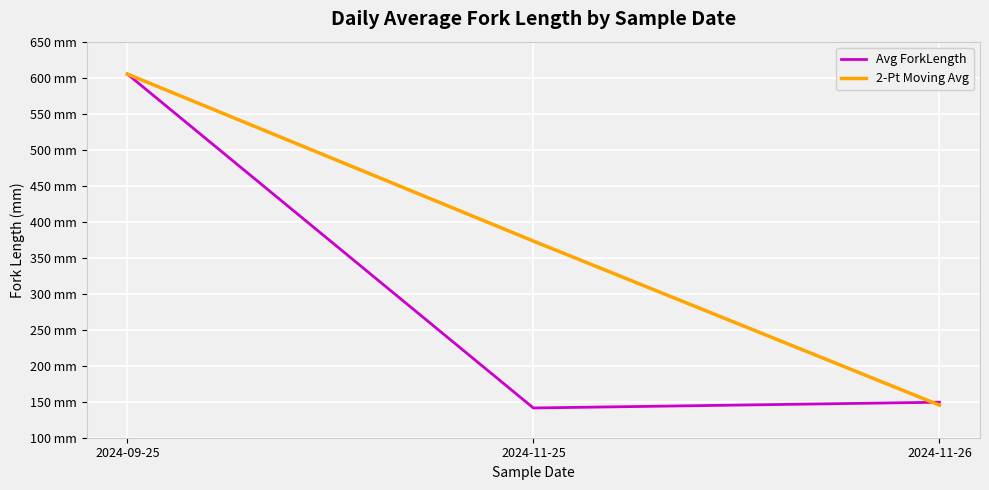

Does the chart display data point markers on the line(s)?

No